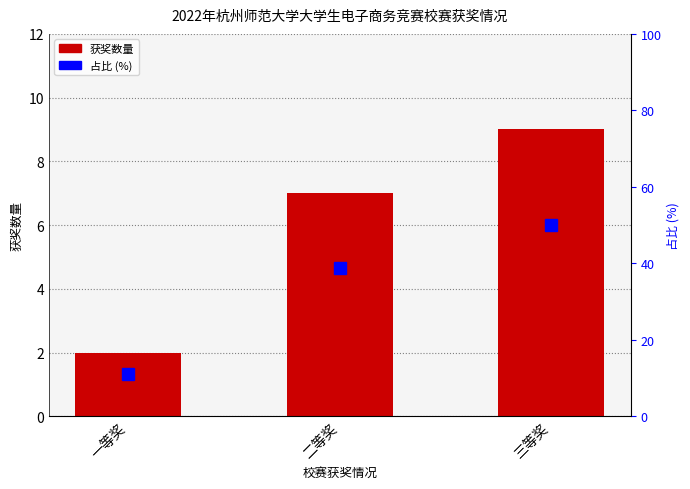

How many bars are there in each group?

2